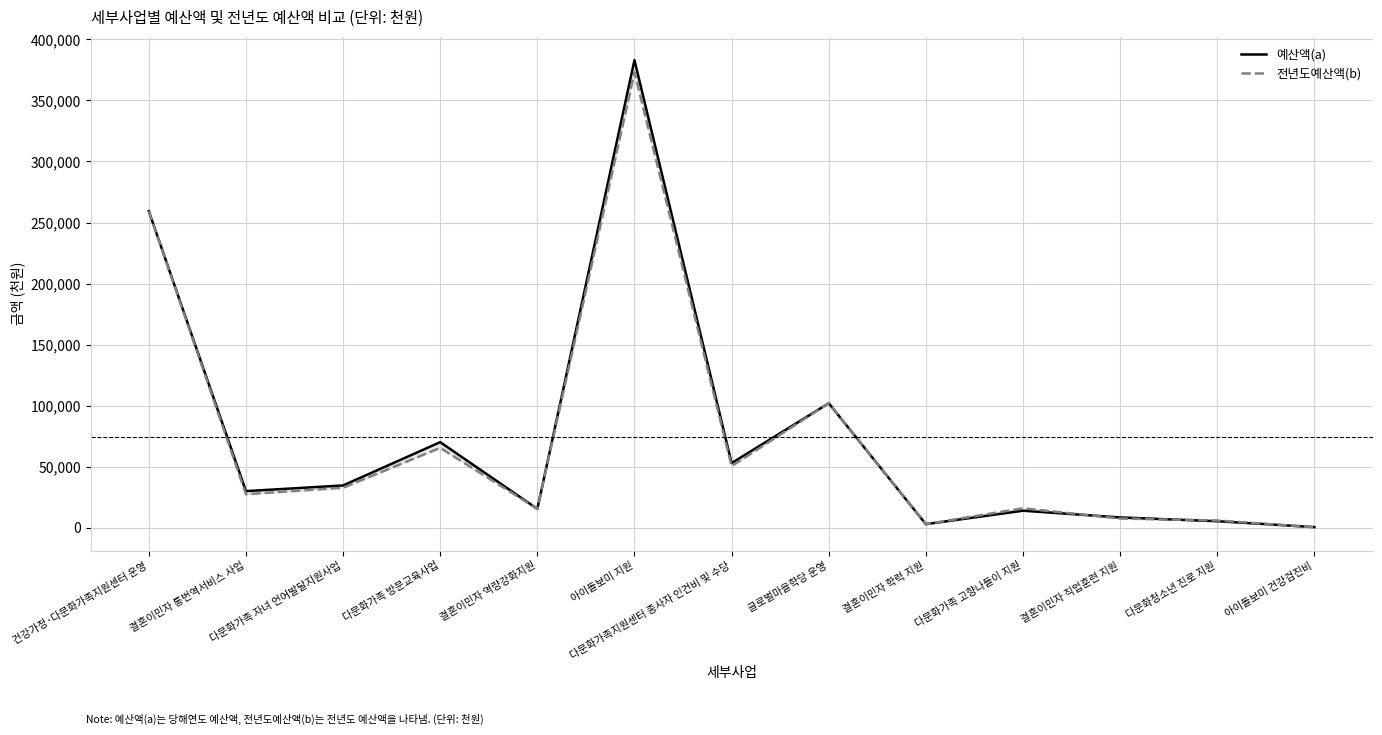

What is the approximate value of 전년도예산액(b) at 결혼이민자 역량강화지원, to the nearest 50?

15500